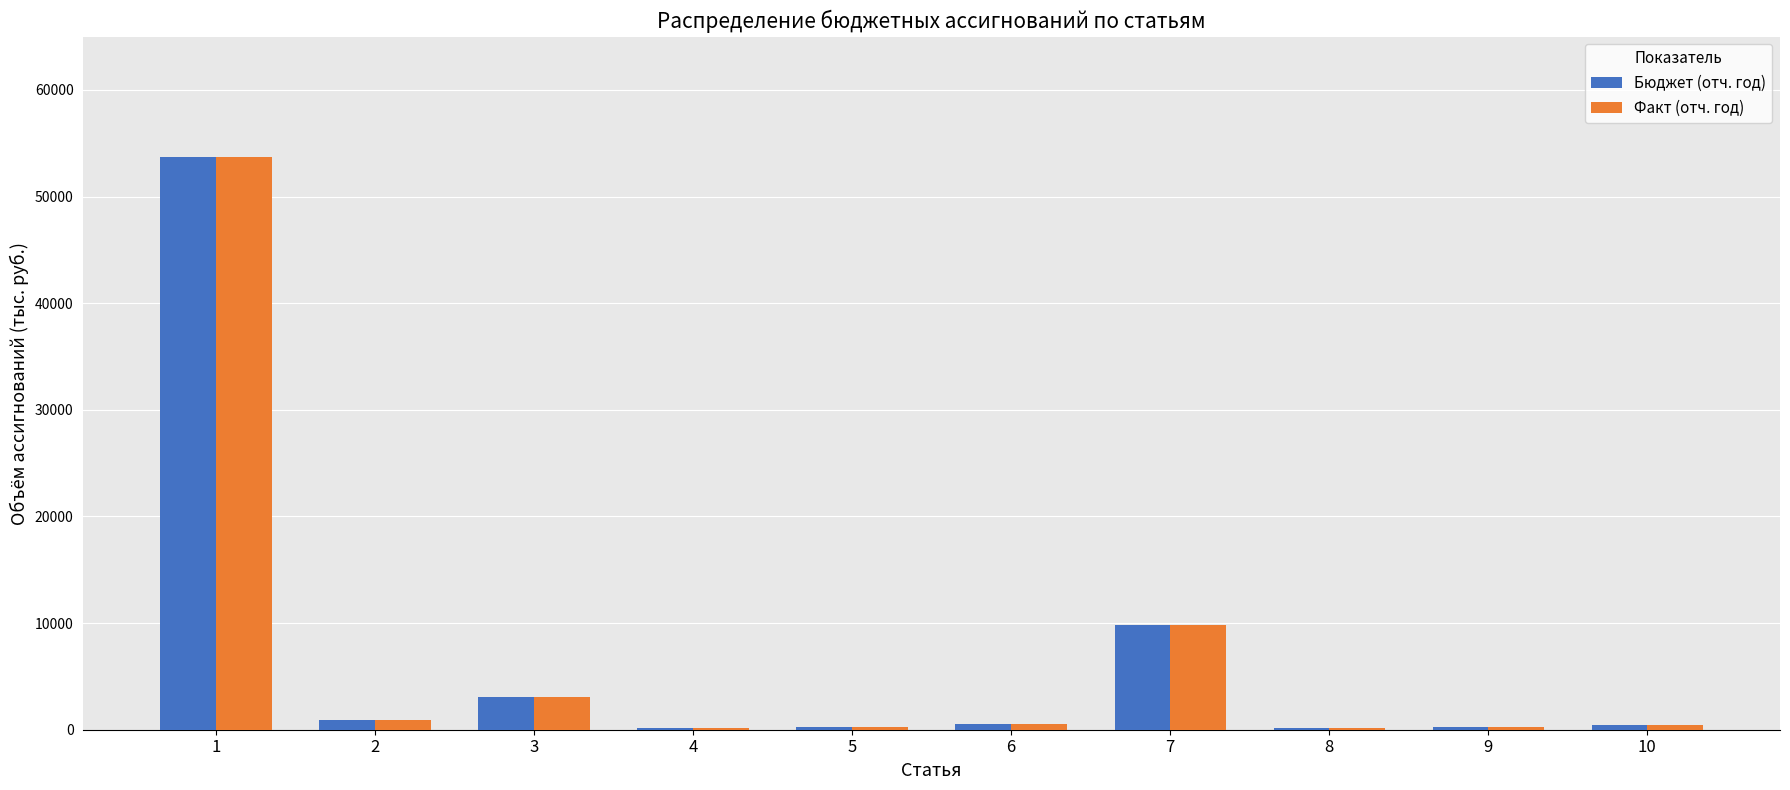

What is the sum of all Бюджет (отч. год) values?

69426.8